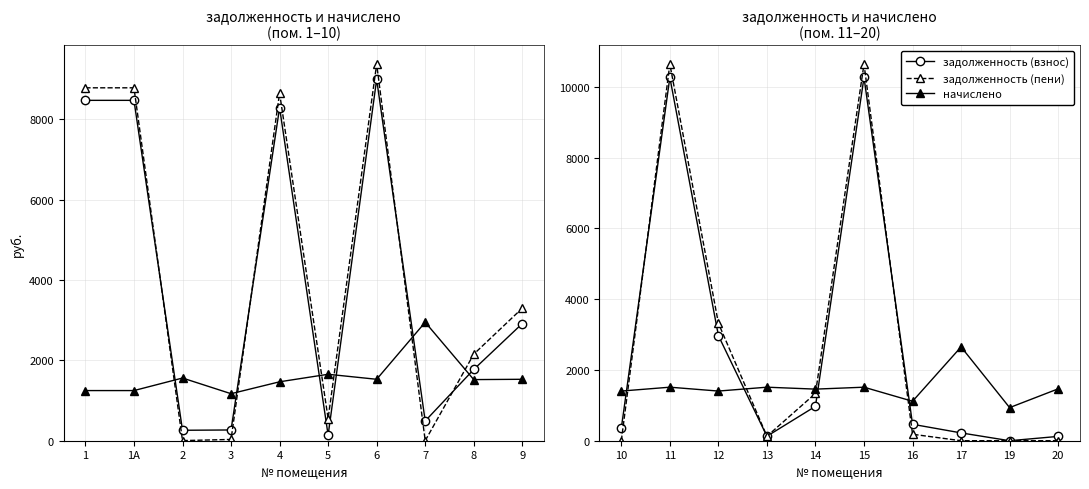

Which series has the widest spread of values?

задолженность (пени)